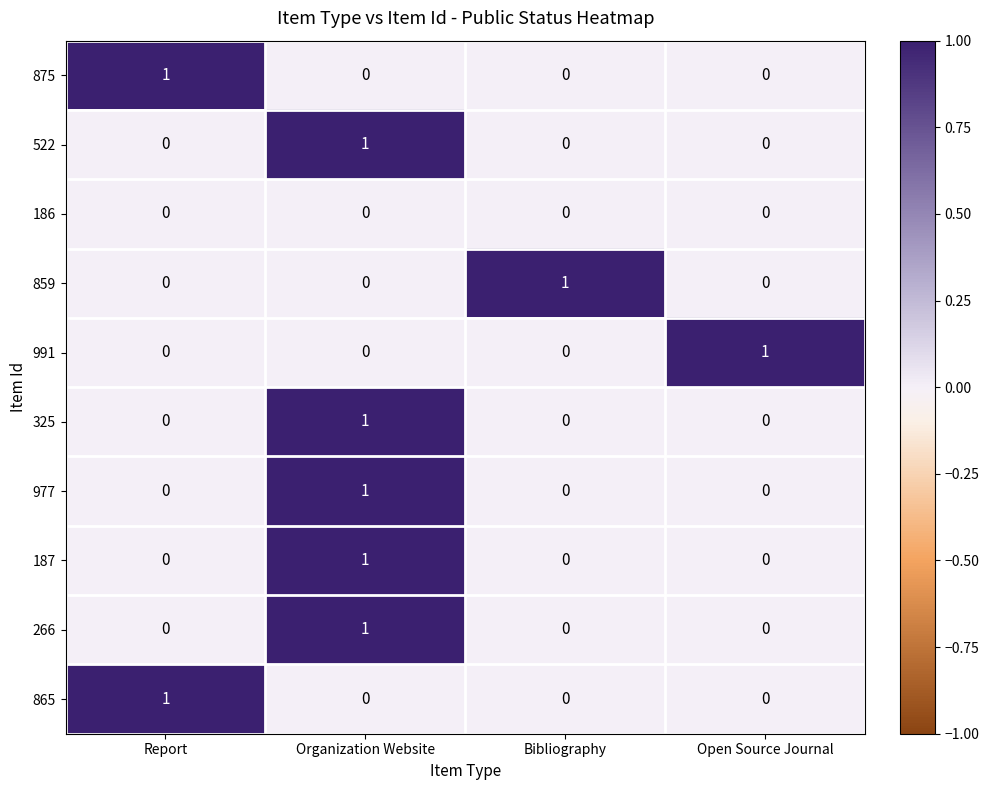

Is it true that 875 equals 2 at Report?

False